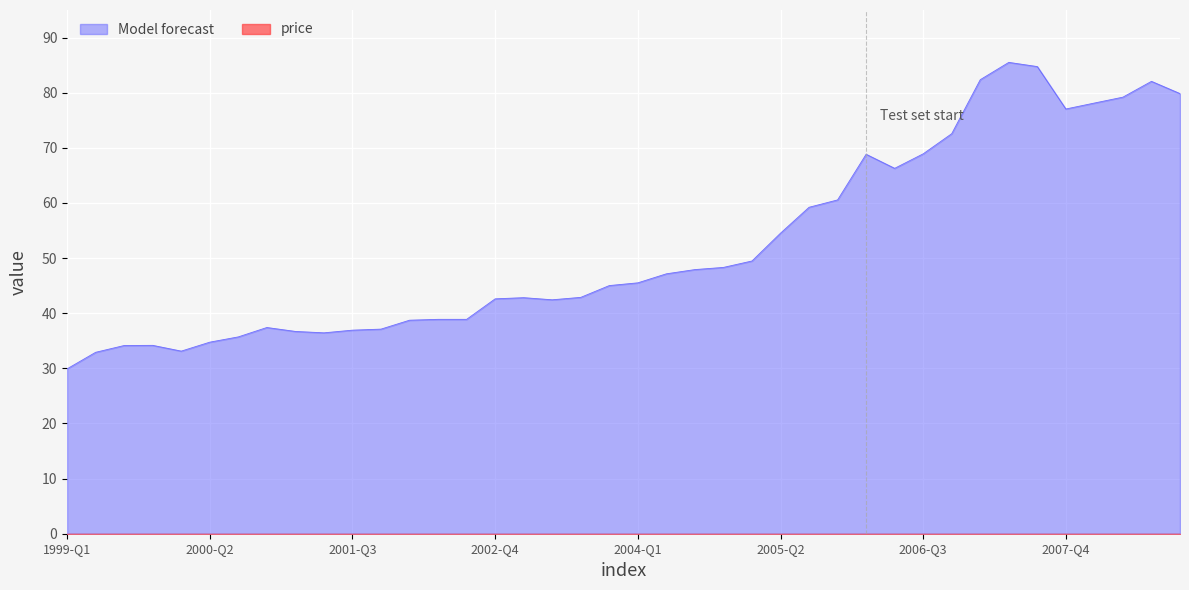

What is the change in value from 2000-Q2 to 2008-Q3?

+47.3